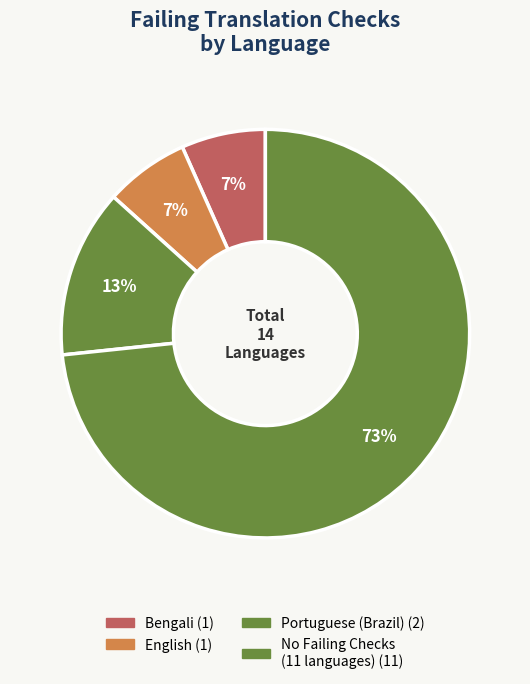

How many segments does this pie chart have?

4